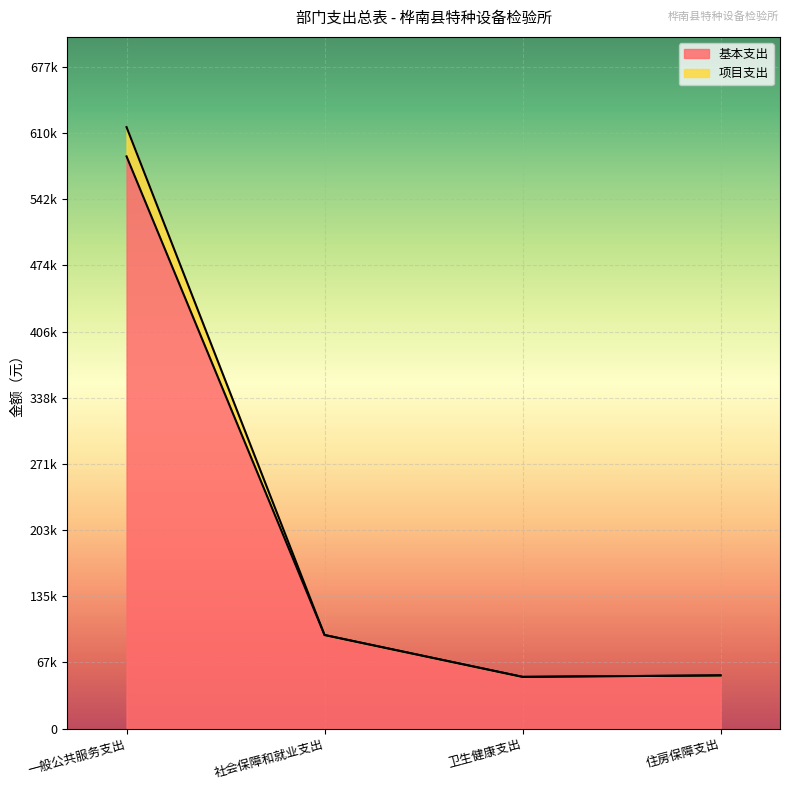

What are all the series names shown in the legend?

基本支出, 项目支出